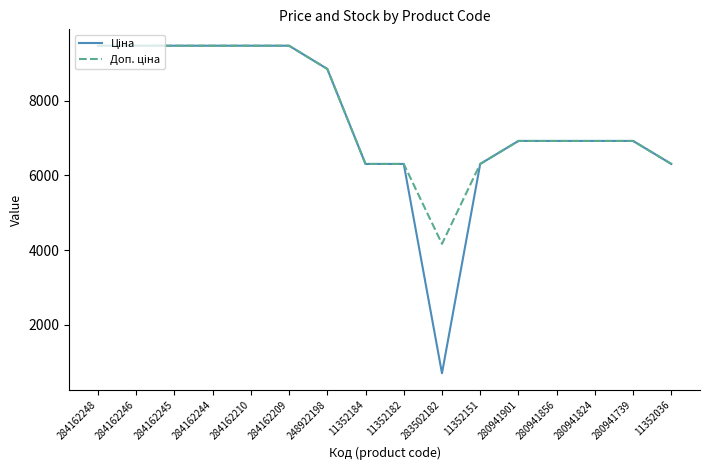

What is the total value across all series at 11352182?

12617.5